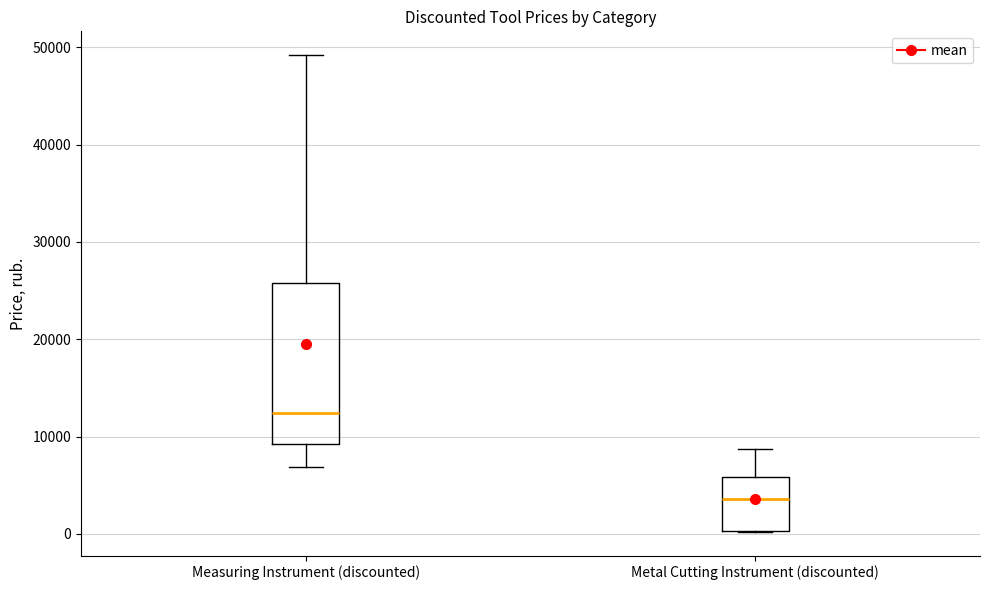

Which box's median line is the highest?

Measuring Instrument (discounted)